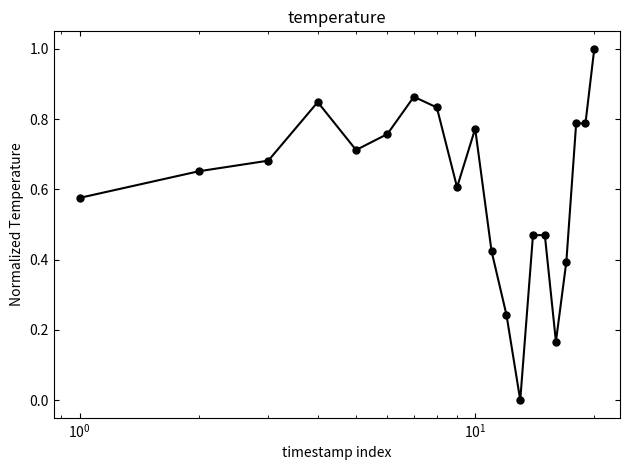

What is the difference between the maximum and minimum values?

1.0